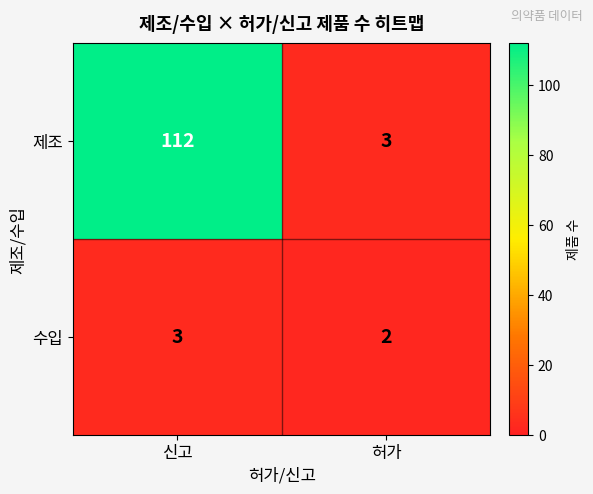

Which series has the widest spread of values?

제조